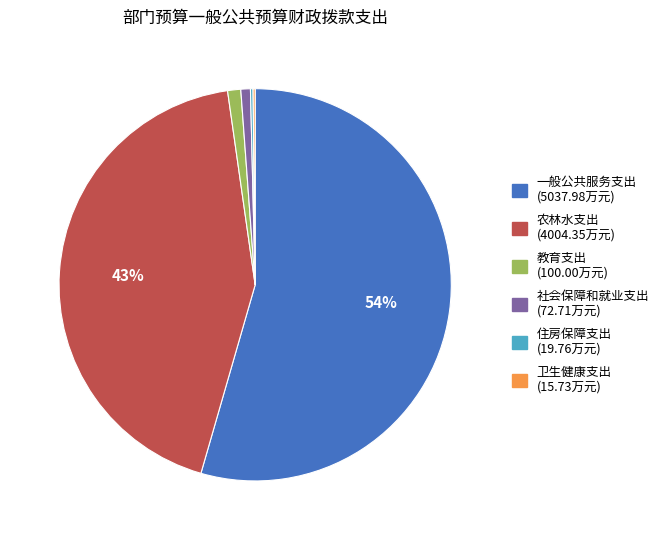

True or false: 教育支出 accounts for 7% of the total.

False